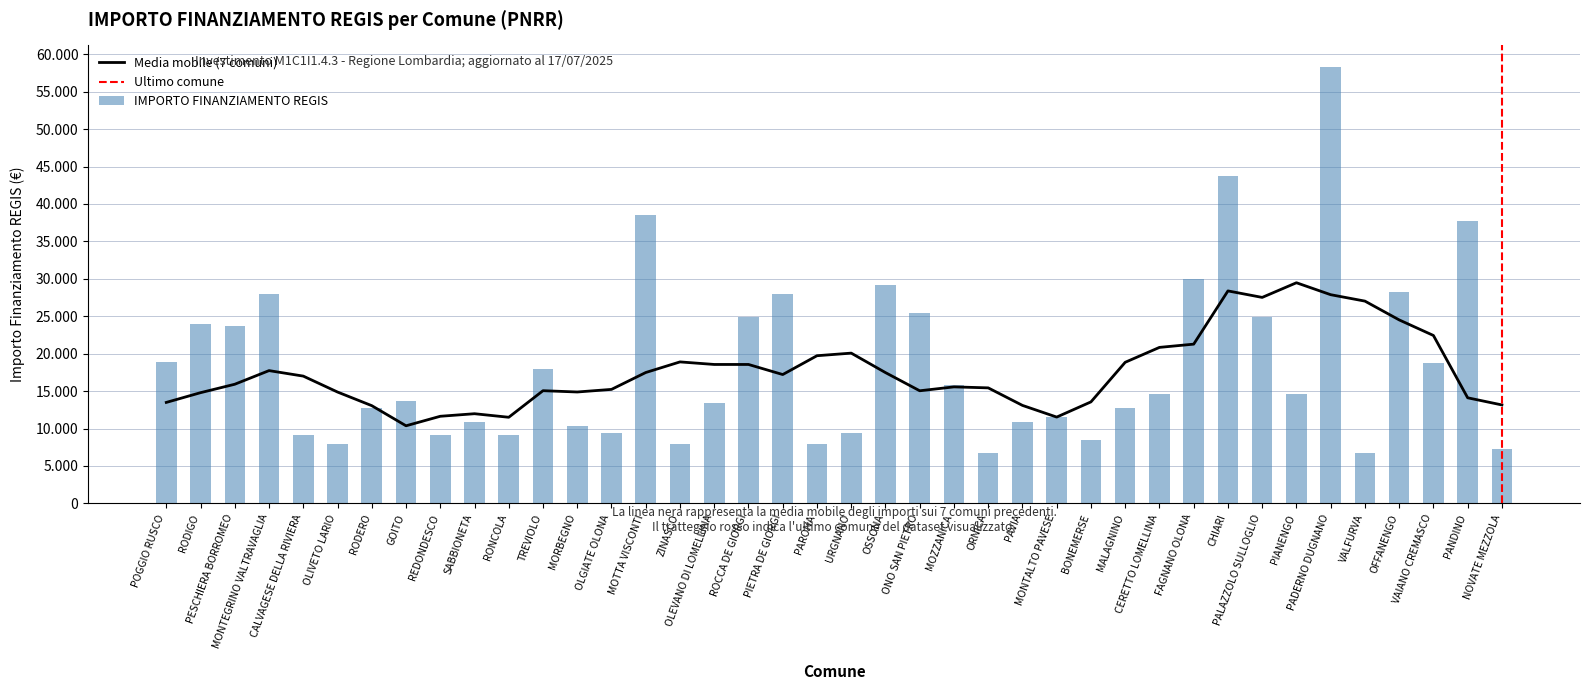

Where does the data first go above 14568?

POGGIO RUSCO